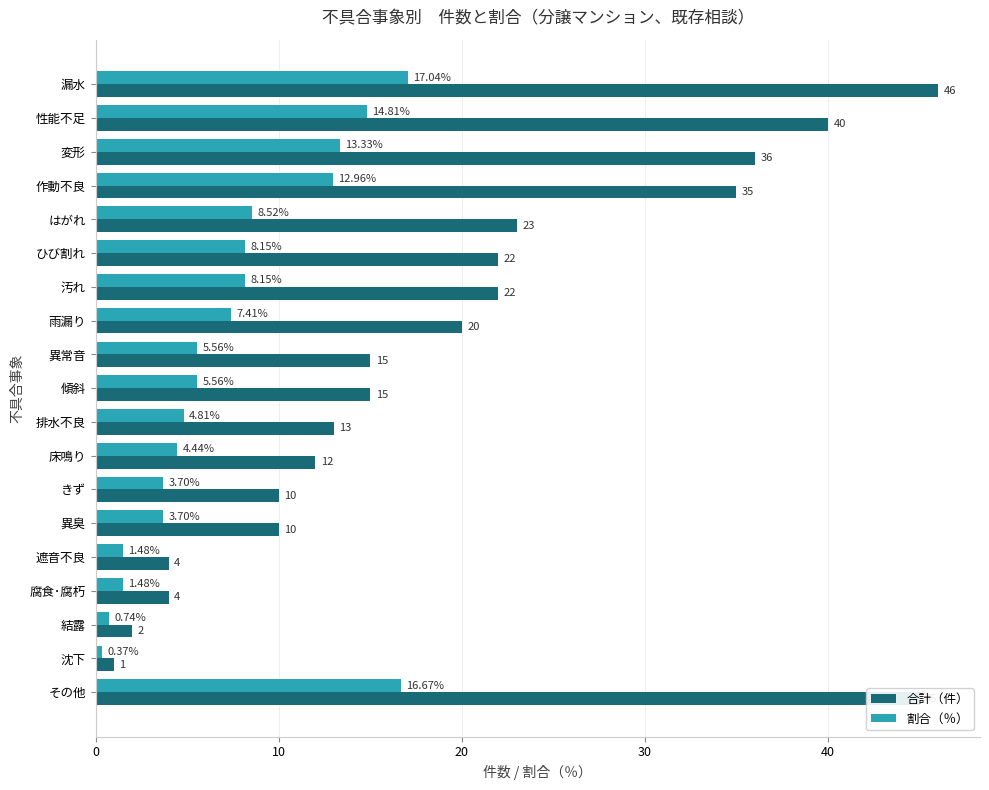

What is the difference between the second highest and minimum values in the 割合（％） series?

16.3